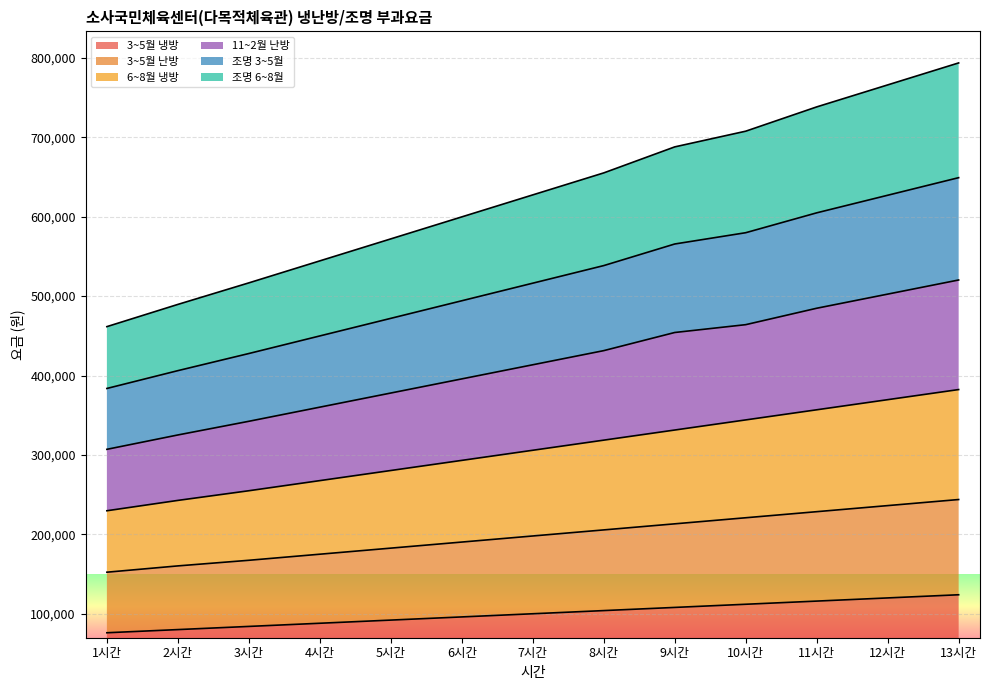

What position from the left is 5시간?

5